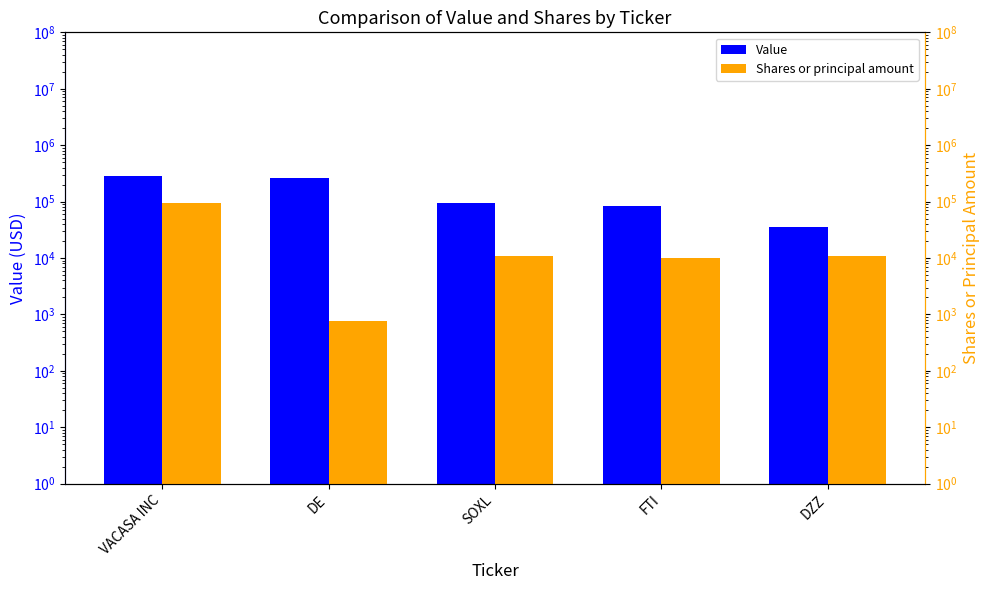

List the labels in order of Value value, largest first.

VACASA INC, DE, SOXL, FTI, DZZ